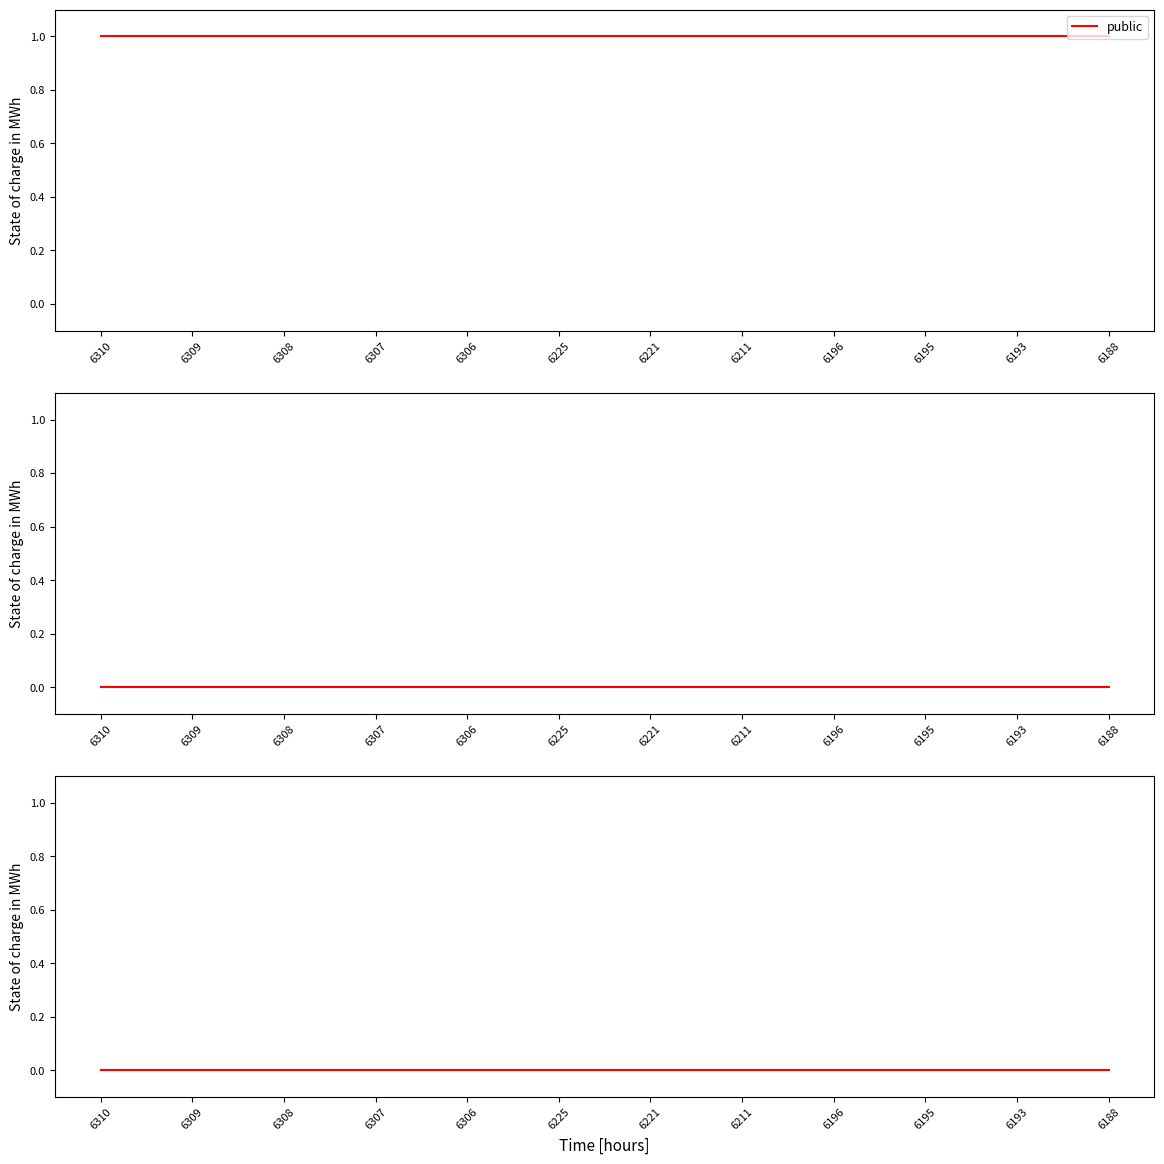

What is the difference between the highest and lowest values at 6309?

1